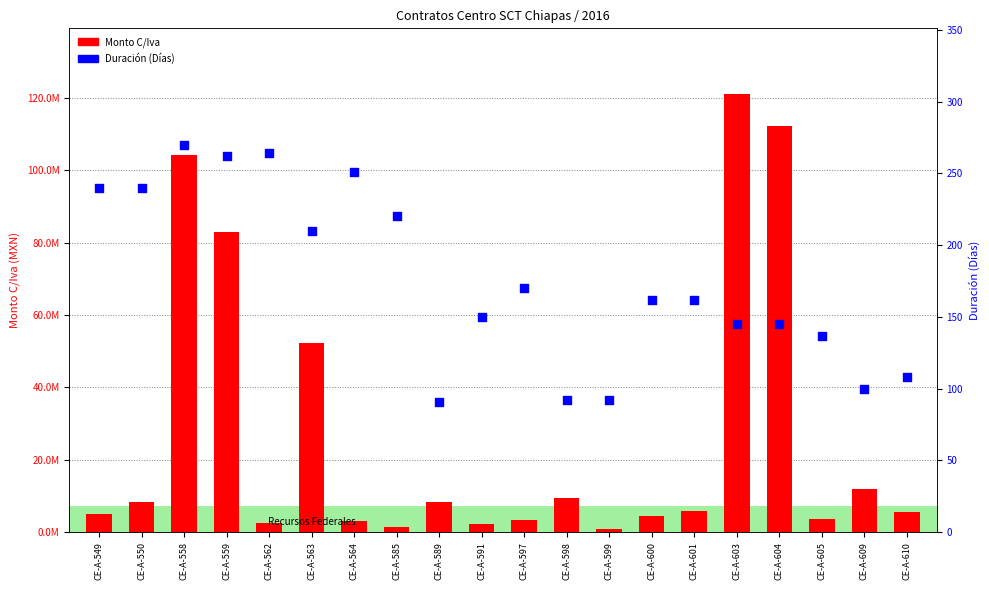

What are all the series names shown in the legend?

Monto C/Iva, Duración (Días)